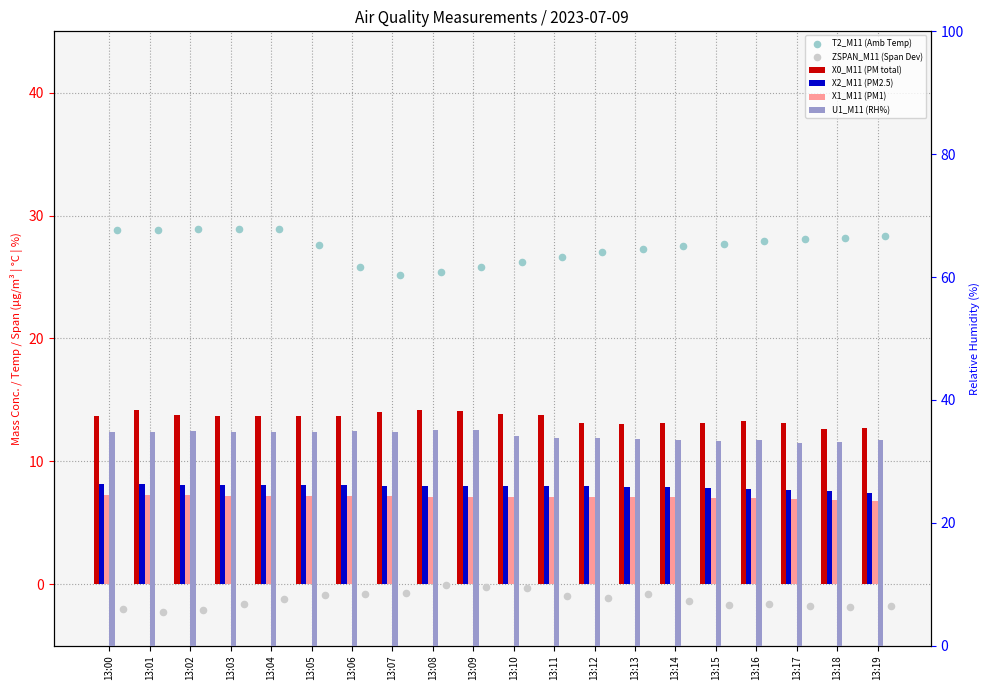

At how many categories does at least one series exceed 29?

20